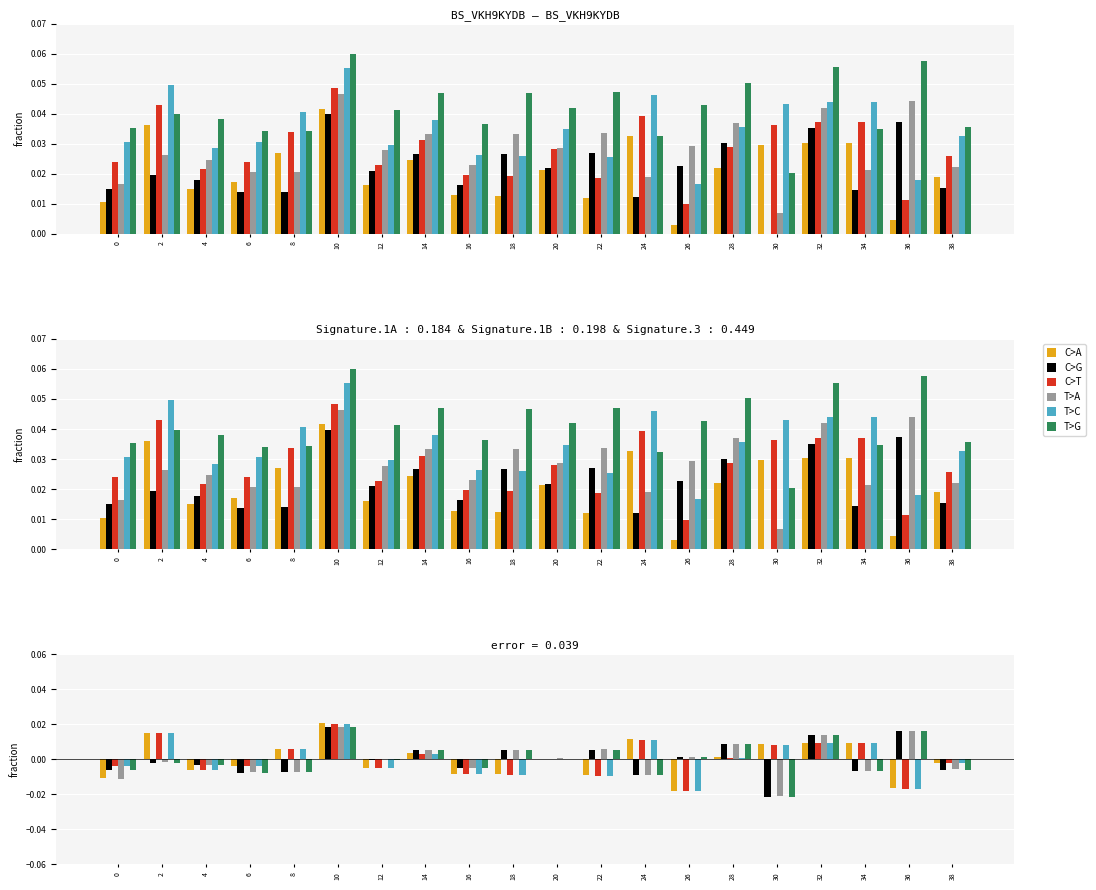

At which category is the sum across all series the highest?

10